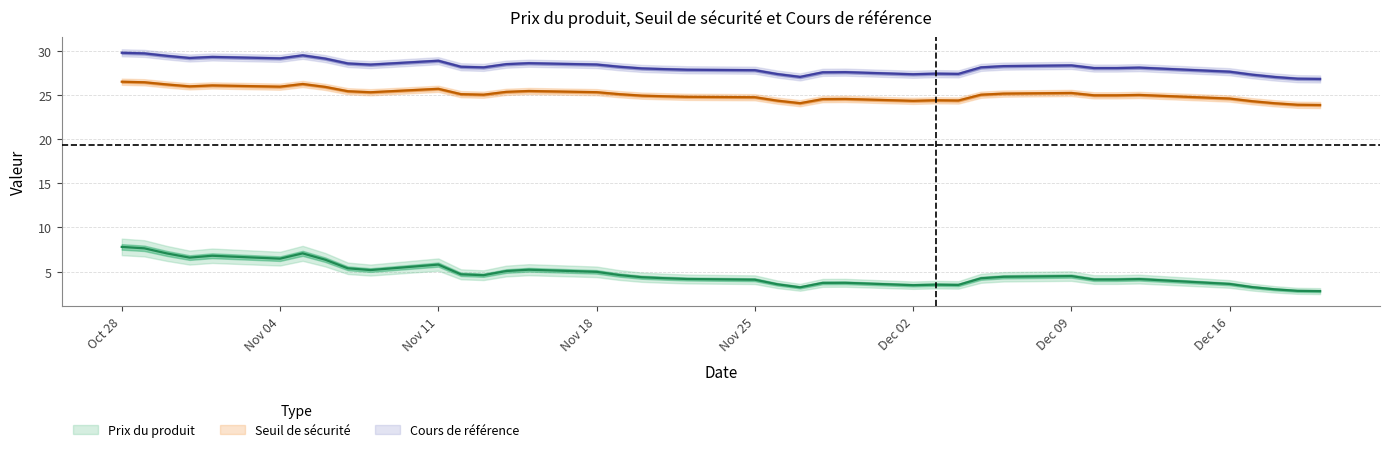

At 2024-11-21, list the series in order from smallest to largest.

Prix du produit, Seuil de sécurité, Cours de référence